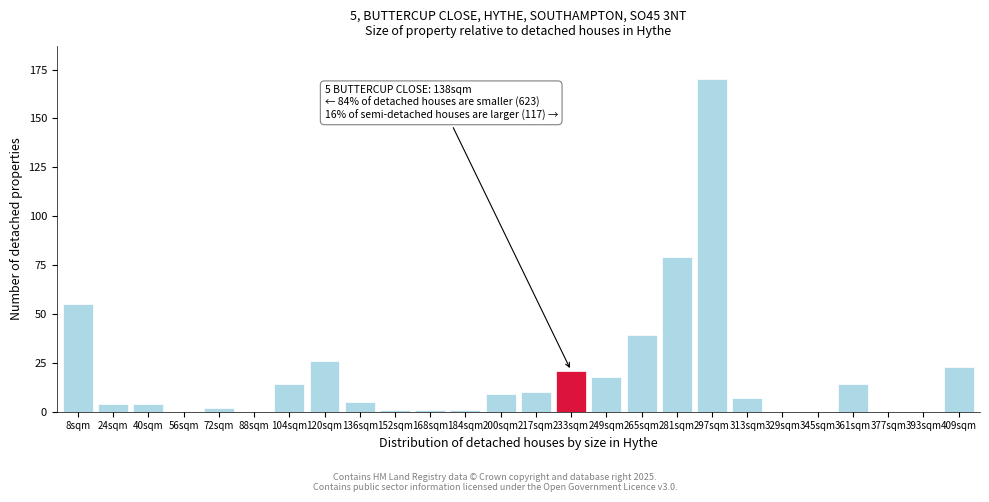

Reading left to right, extract all data points from this chart.

8sqm=55	24sqm=4	40sqm=4	56sqm=0	72sqm=2	88sqm=0	104sqm=14	120sqm=26	136sqm=5	152sqm=1	168sqm=1	184sqm=1	200sqm=9	217sqm=10	233sqm=21	249sqm=18	265sqm=39	281sqm=79	297sqm=170	313sqm=7	329sqm=0	345sqm=0	361sqm=14	377sqm=0	393sqm=0	409sqm=23